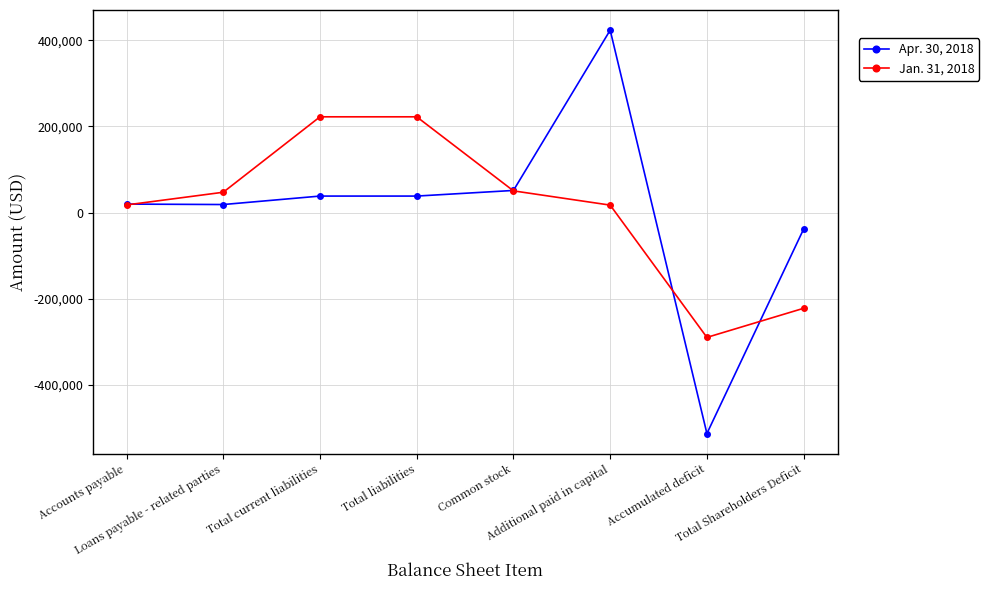

Rank the series by their maximum value, from highest to lowest.

Apr. 30, 2018, Jan. 31, 2018